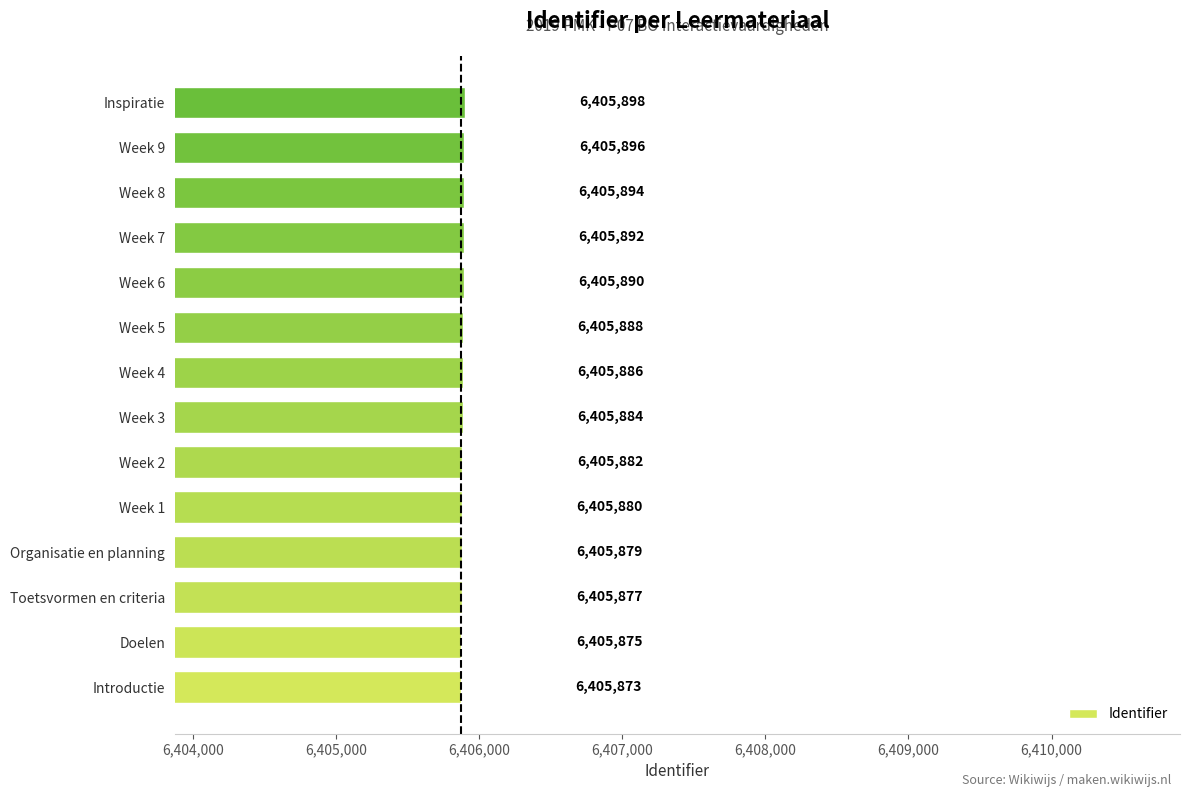

Which has a higher value, Week 8 or Organisatie en planning?

Week 8